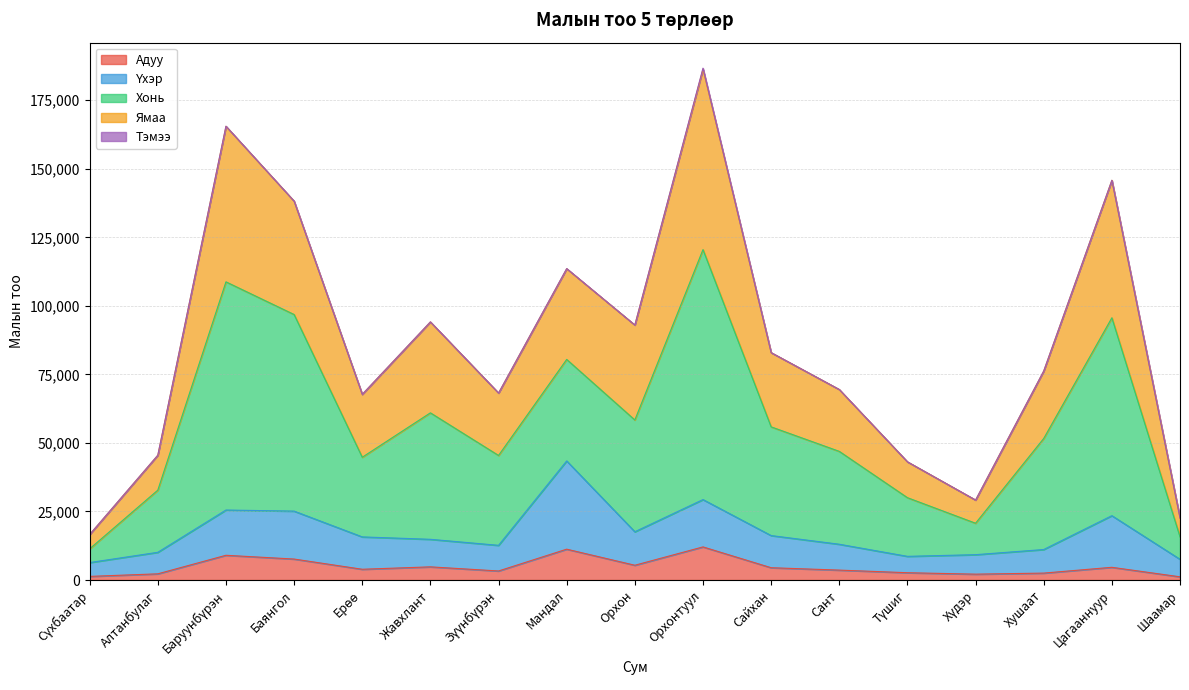

Between Орхон and Хүдэр, which series saw the biggest shift?

Хонь